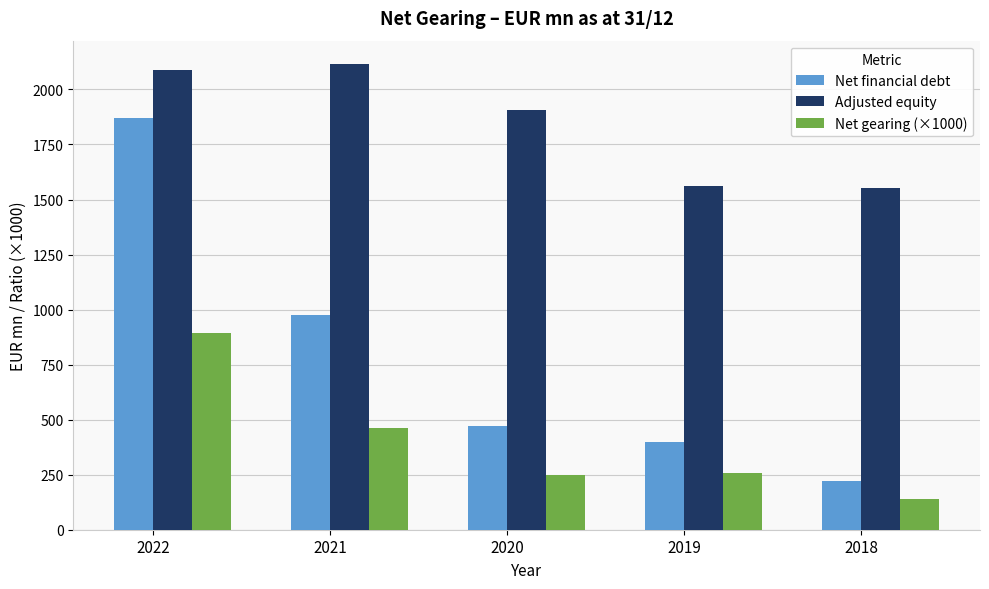

What is the difference between the maximum and minimum values in the Adjusted equity series?

562.7